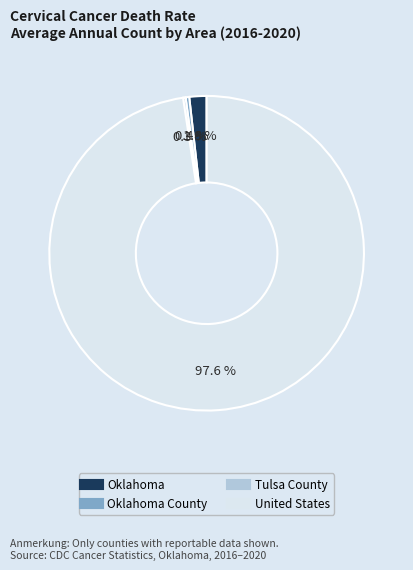

Does any single category account for the majority?

Yes